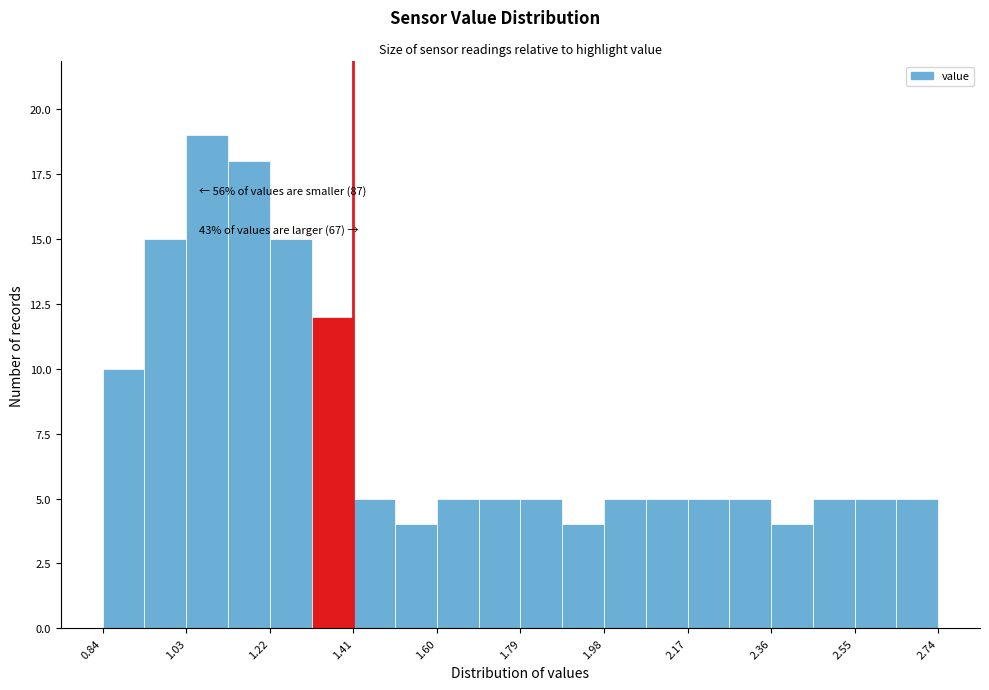

Which range on the x-axis has the tallest bar?

1.030 to 1.125